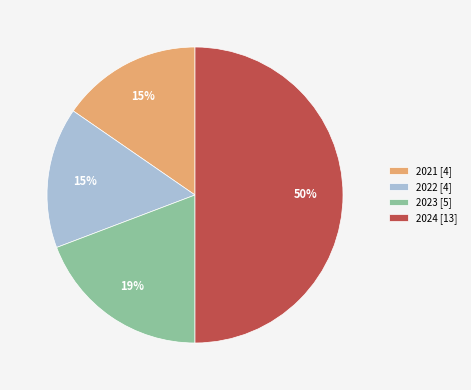

Is 2021 the majority of the pie?

No